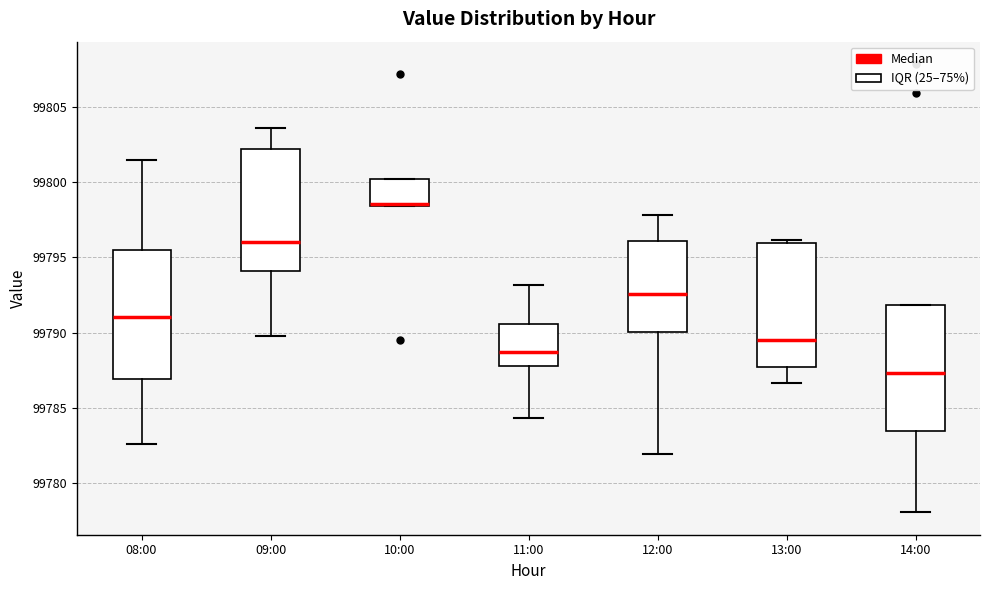

Which box's median line is the highest?

10:00